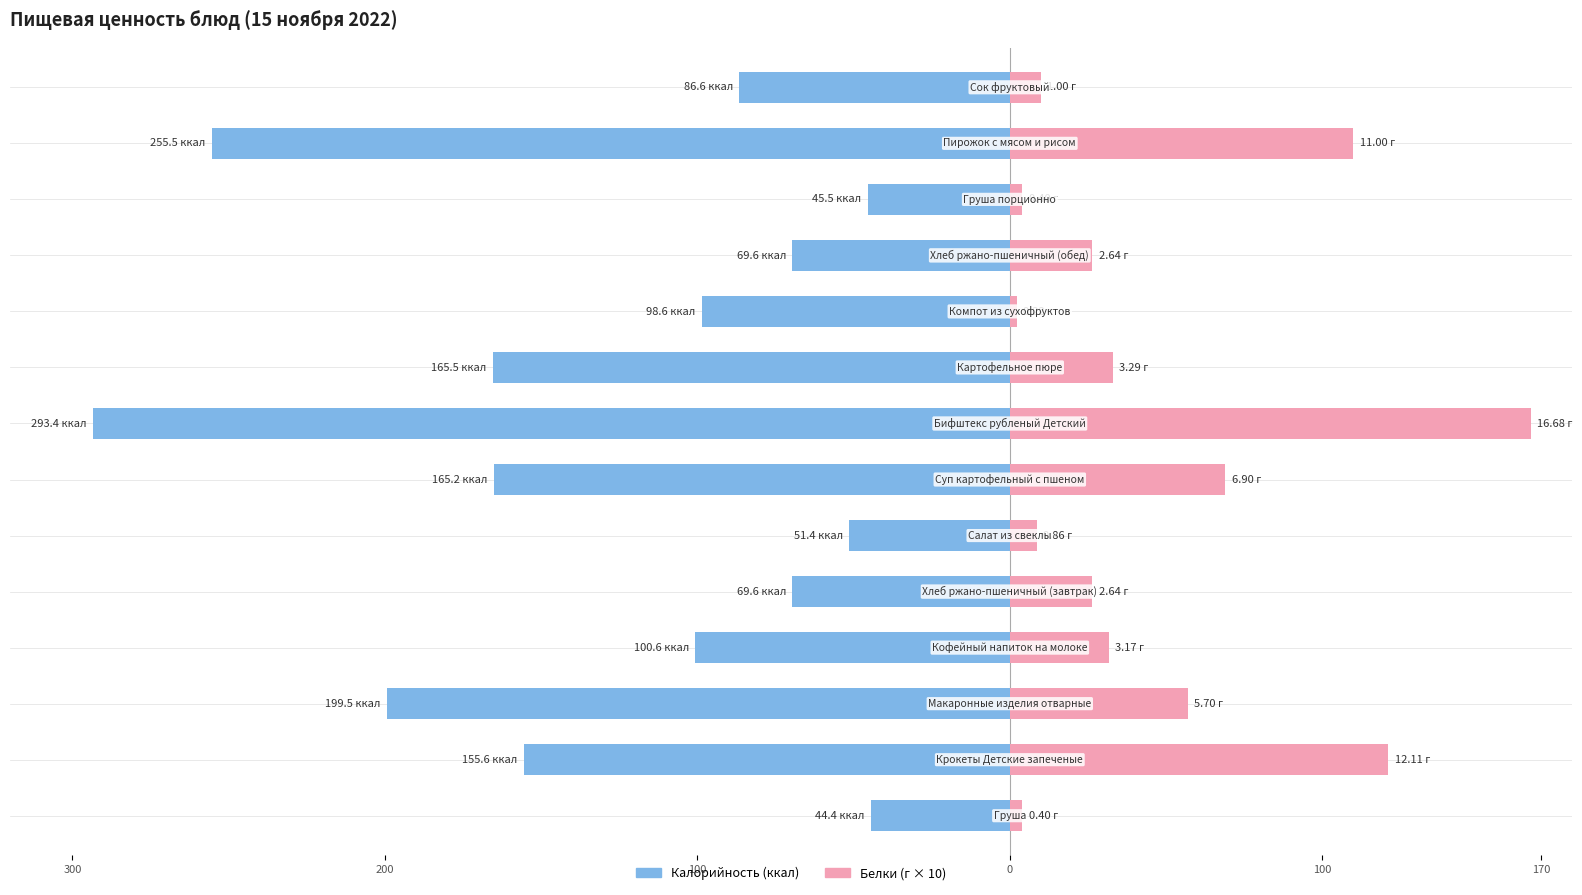

Between 6 and 10, which series saw the biggest shift?

Калорийность